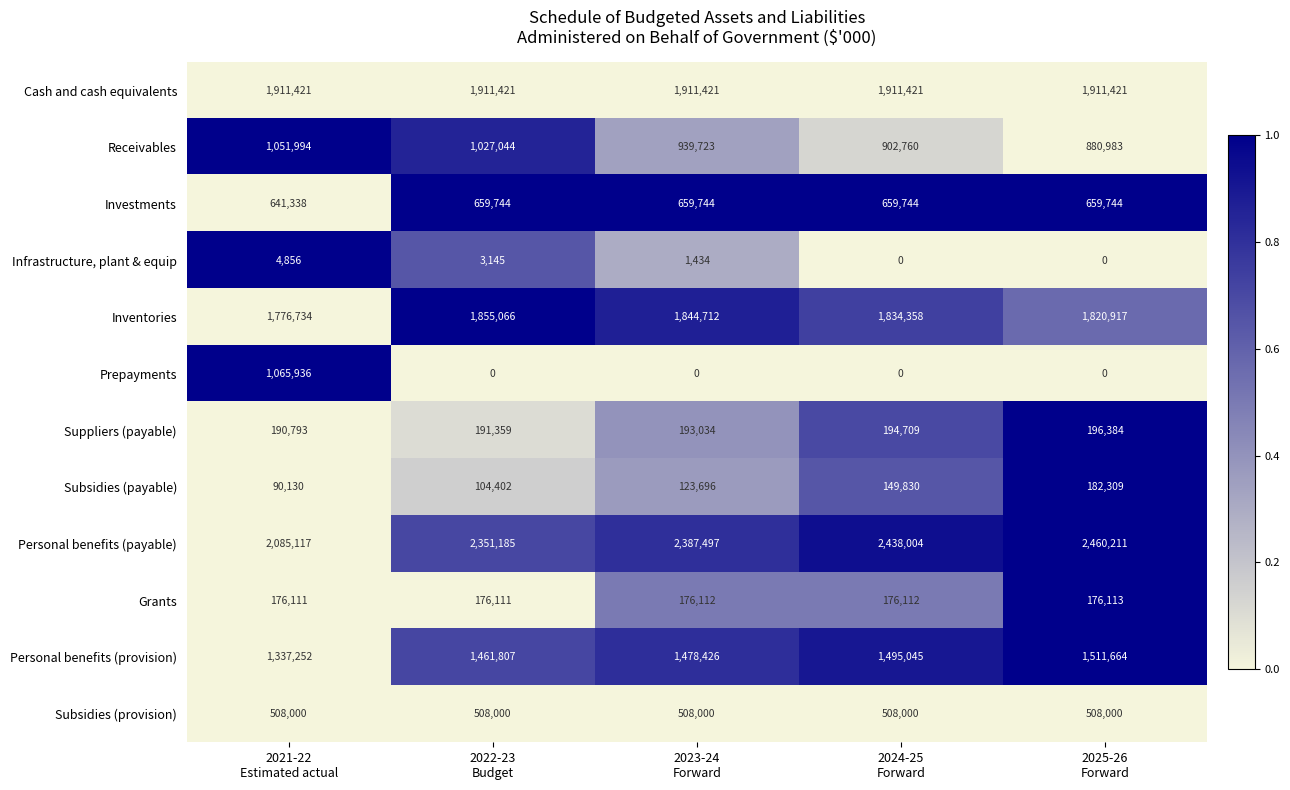

List the series in order of their peak value, highest first.

Personal benefits (payable), Cash and cash equivalents, Inventories, Personal benefits (provision), Prepayments, Receivables, Investments, Subsidies (provision), Suppliers (payable), Subsidies (payable), Grants, Infrastructure, plant & equip